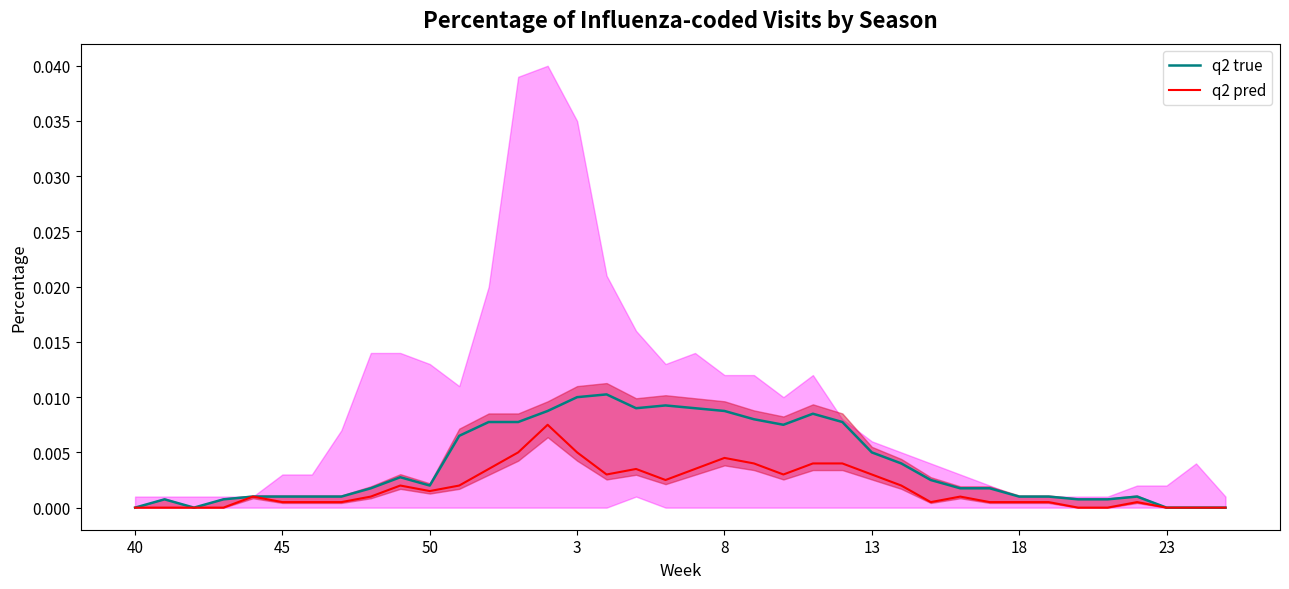

Is the value of q2 pred at 16 greater than the value of q2 true at 35?

Yes